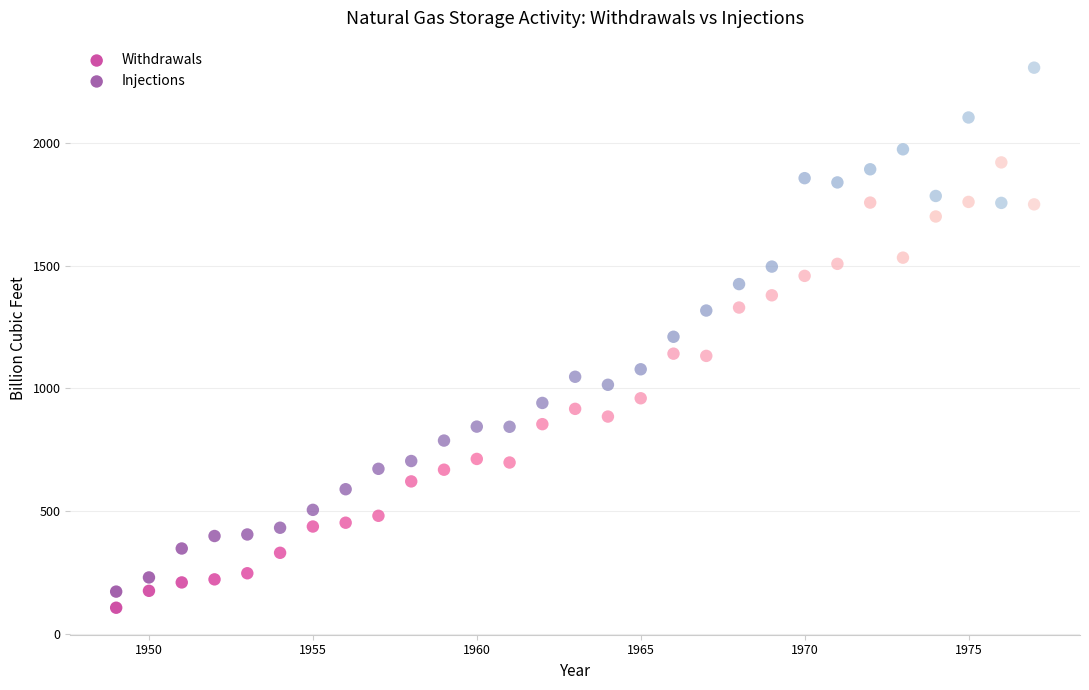

Which series contains the lowest Y value?

Withdrawals